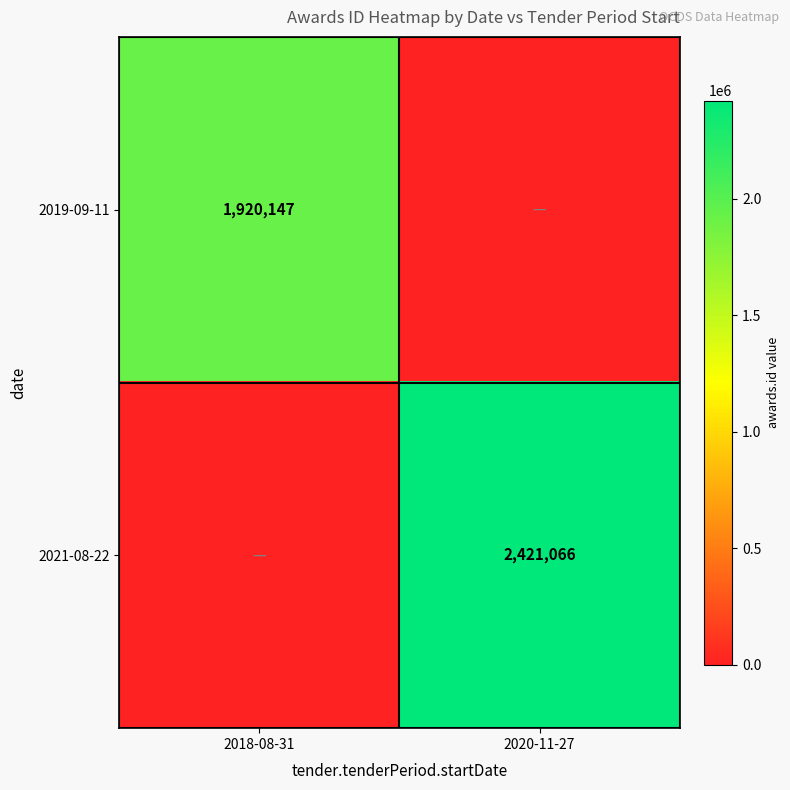

The value of 2019-09-11 at 2018-08-31 is 1920147. True or false?

True